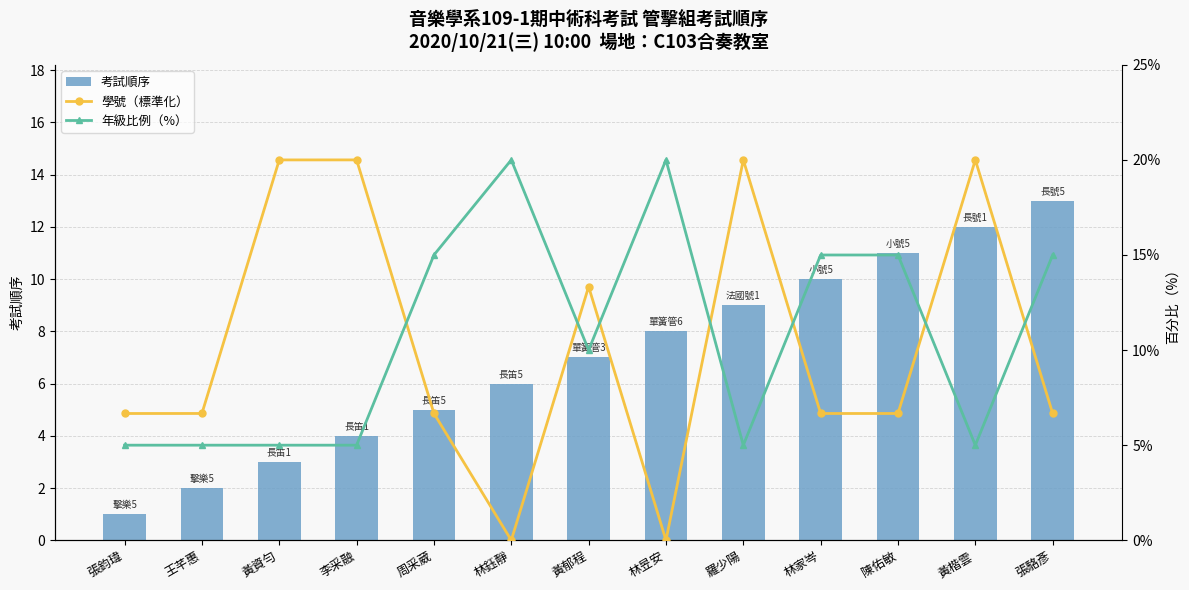

True or false: 考試順序 has a value of 4.3 at 黃楷雲.

False